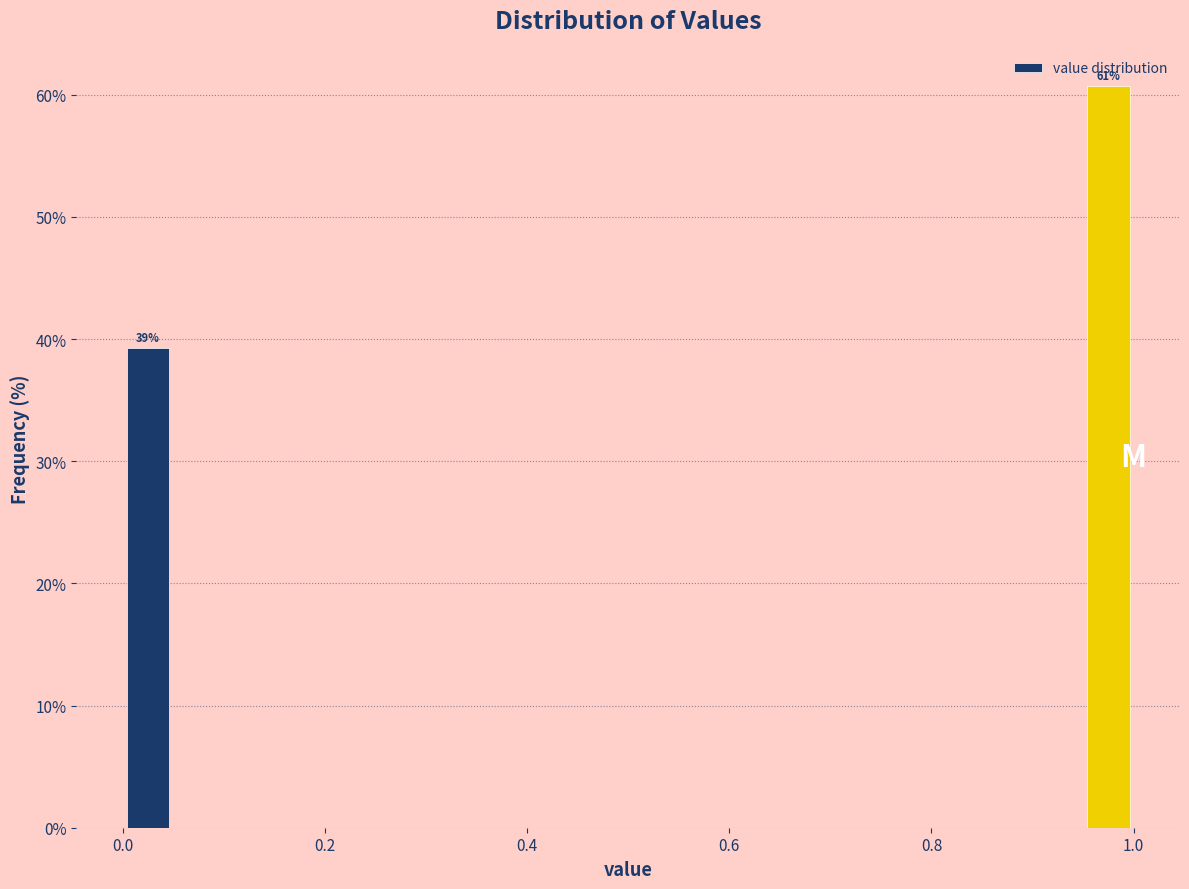

Read against the x-axis, roughly where is the centre of the tallest bar?

0.98